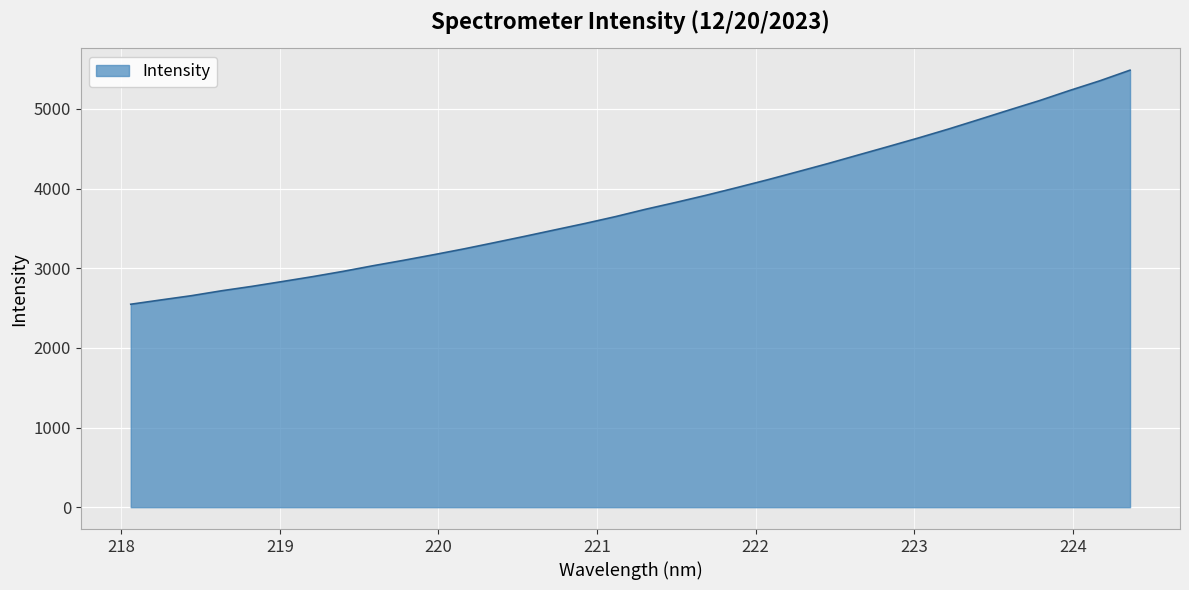

What is the minimum value shown in the chart?

2548.1